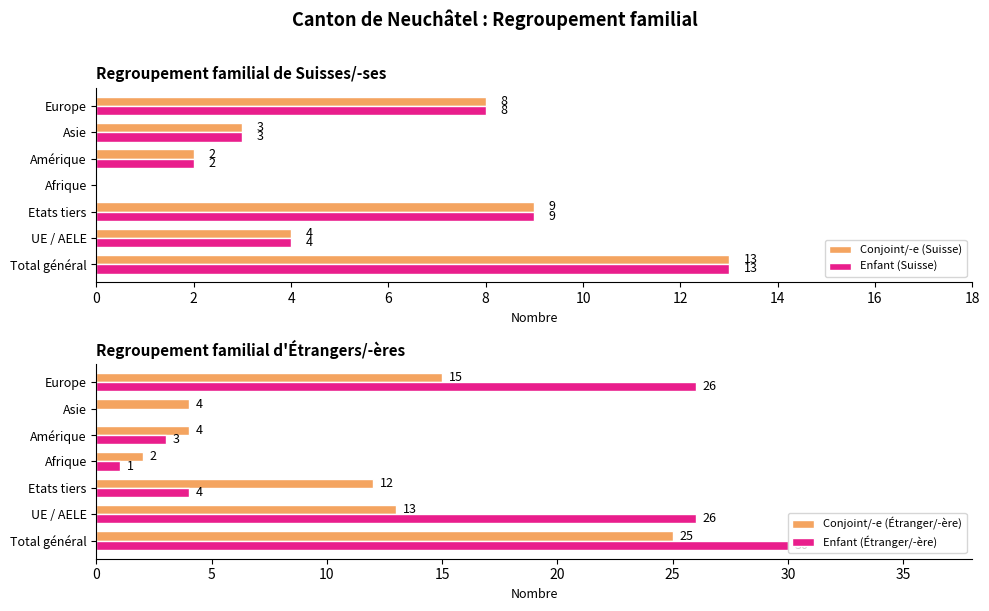

Is the value of Conjoint/-e (Suisse) at 8 greater than the value of Conjoint/-e (Étranger/-ère) at 6?

No